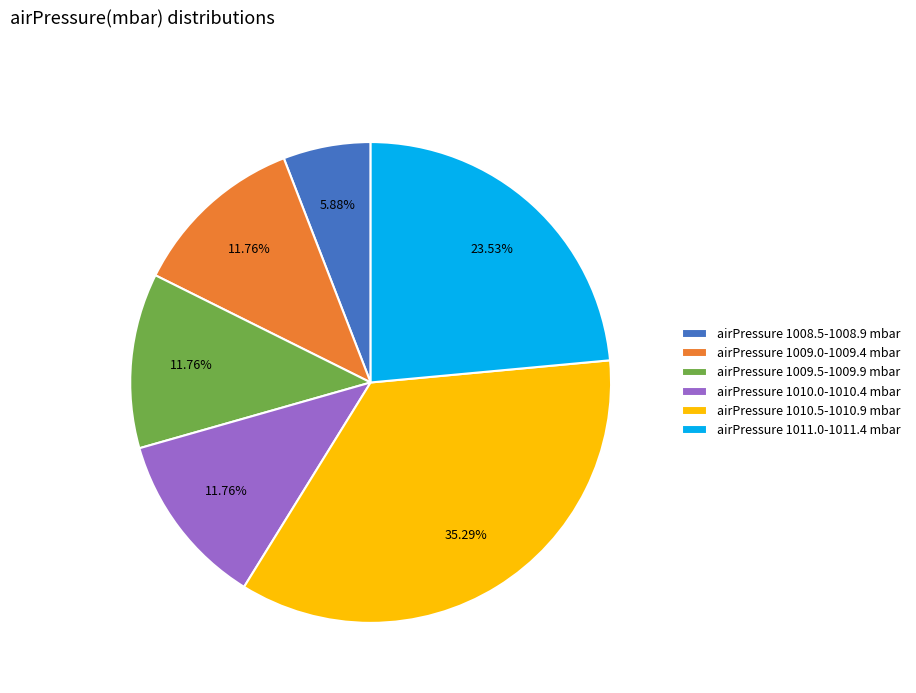

Which slice is the largest?

airPressure 1010.5-1010.9 mbar